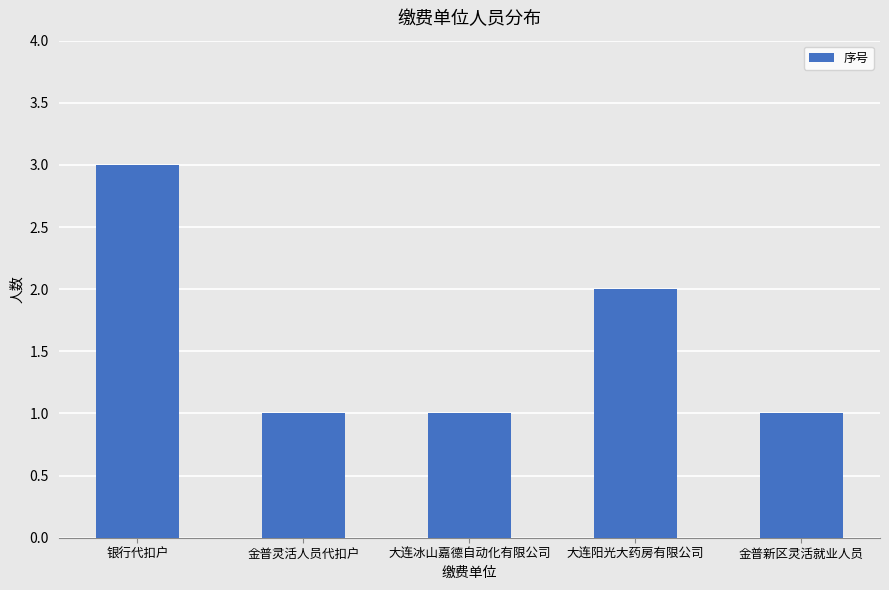

What is the greatest value displayed?

3